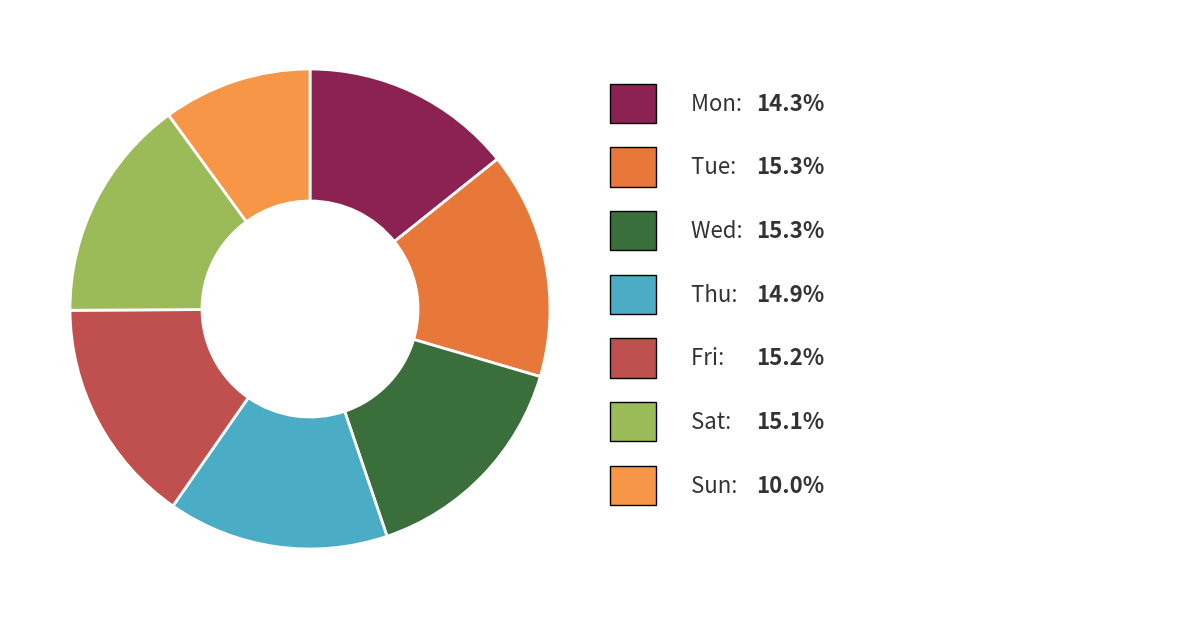

Count the number of slices in the pie.

7